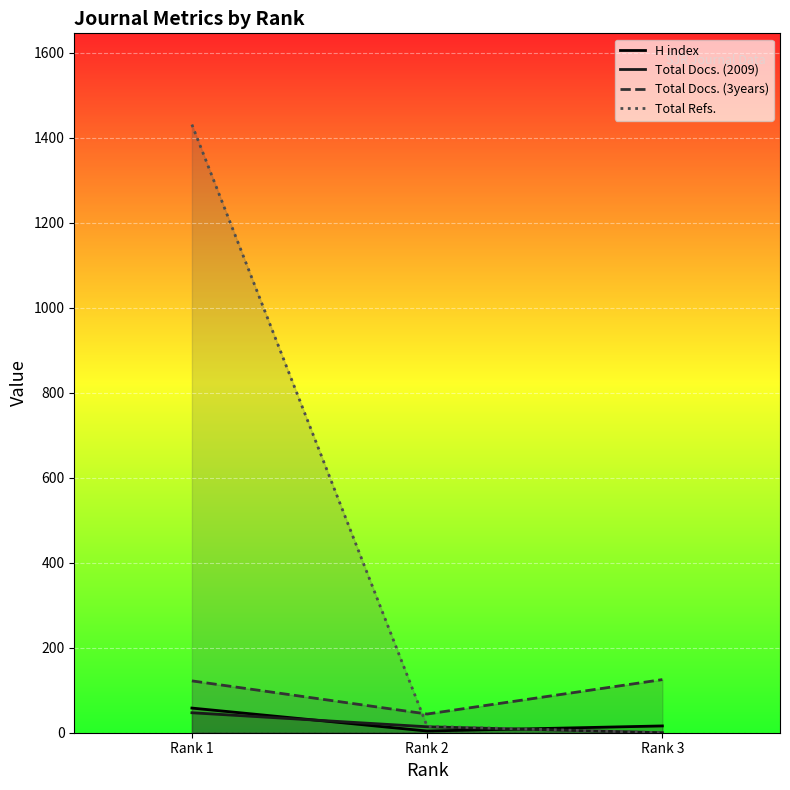

Is it true that Total Docs. (2009) equals 14 at Rank 2?

True